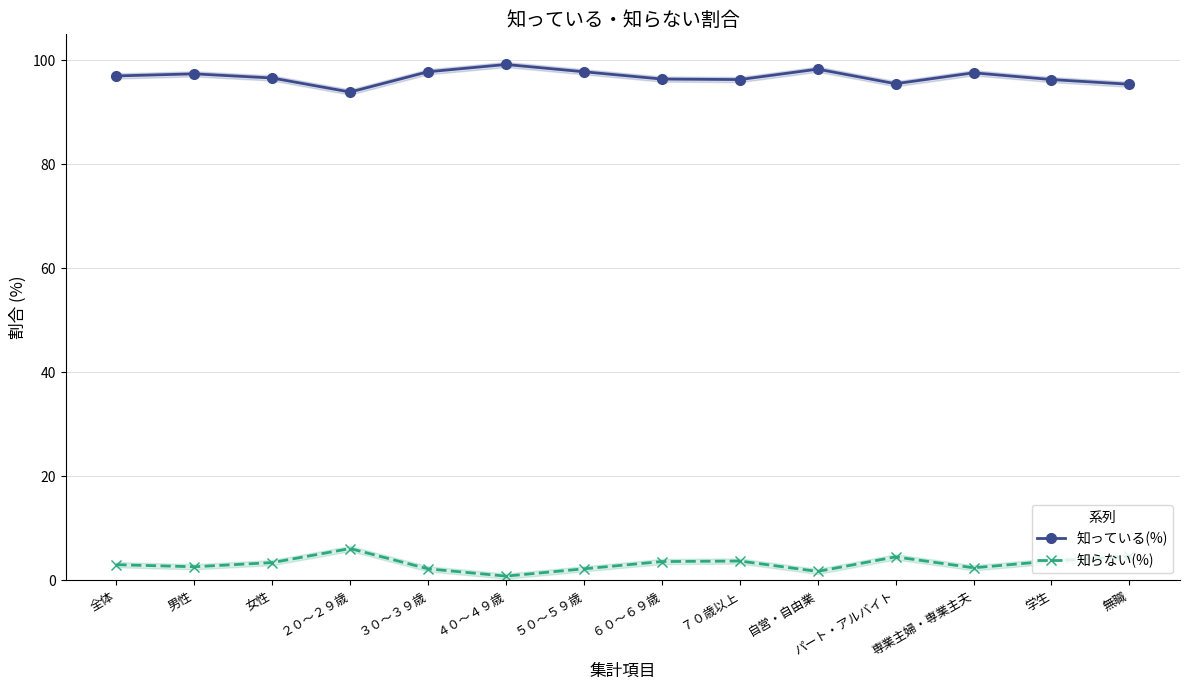

True or false: 知っている(%) and 知らない(%) cross at least once.

False